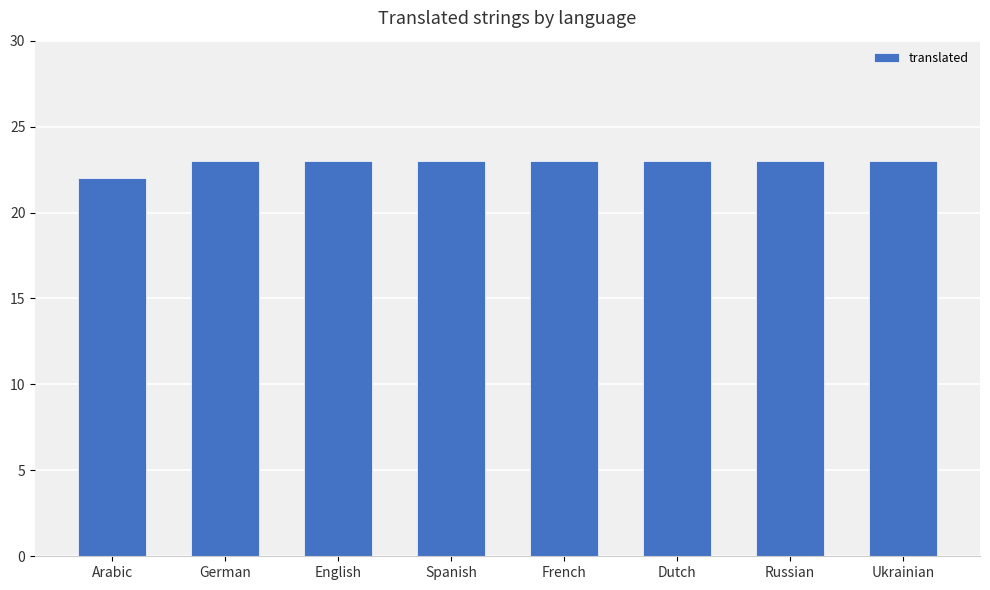

What is the value of the 3rd bar from the left?

23